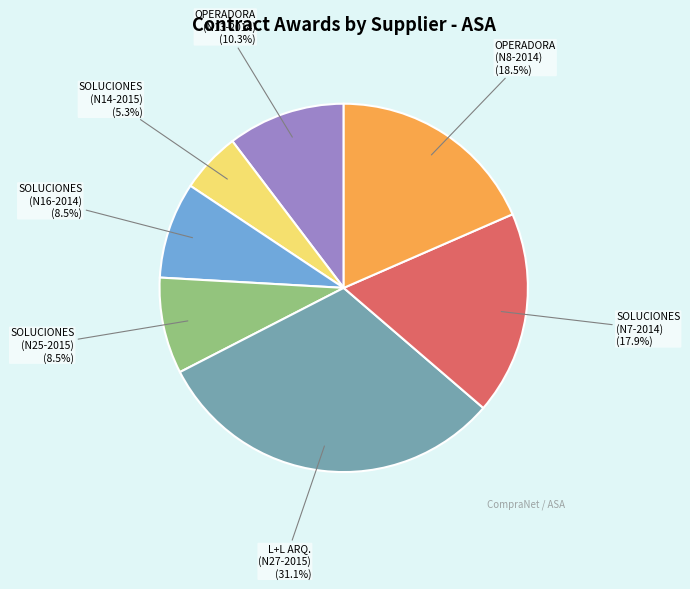

Is there any slice that represents more than half of the pie?

No